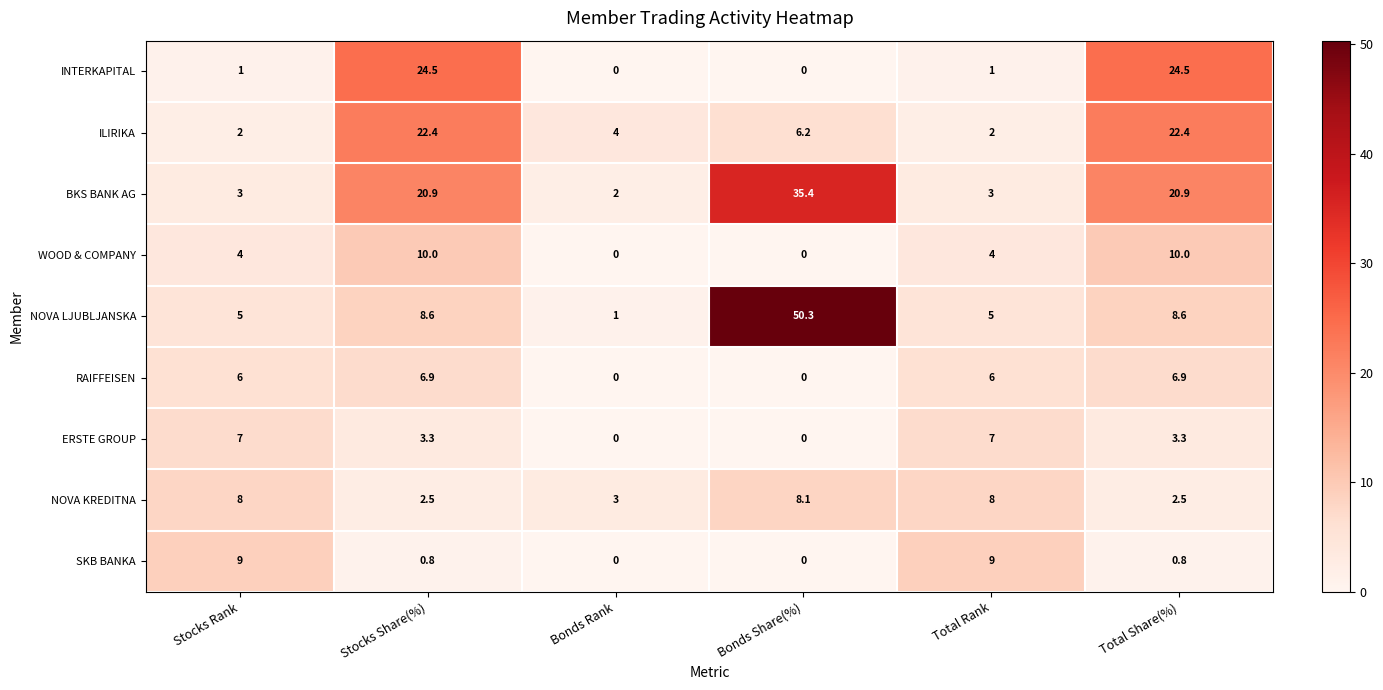

Between Stocks Share(%) and Bonds Share(%), which series saw the biggest shift?

NOVA LJUBLJANSKA